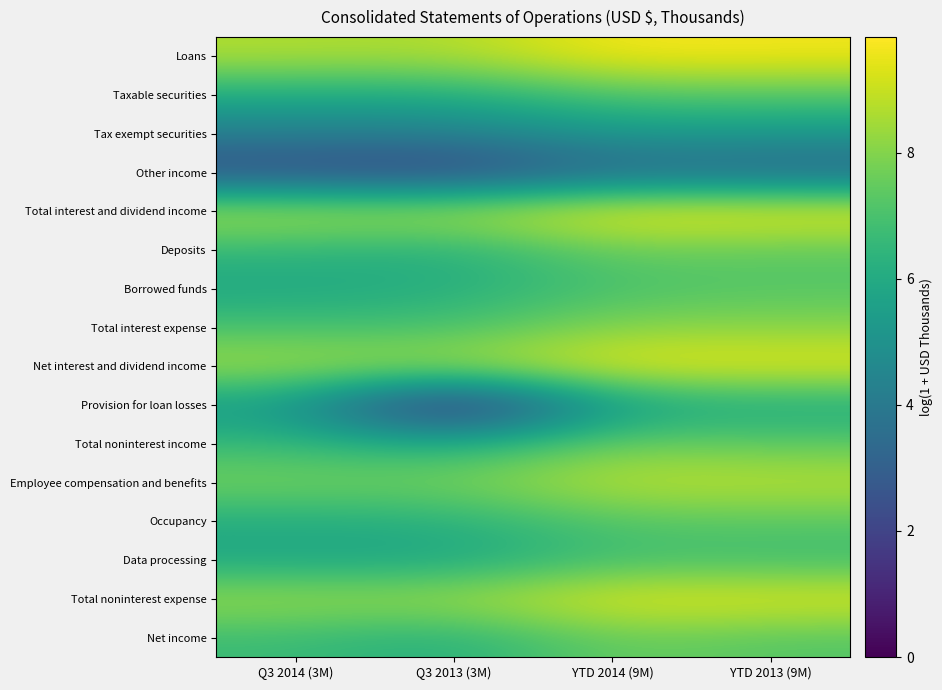

Which series has the widest spread of values?

Provision for loan losses